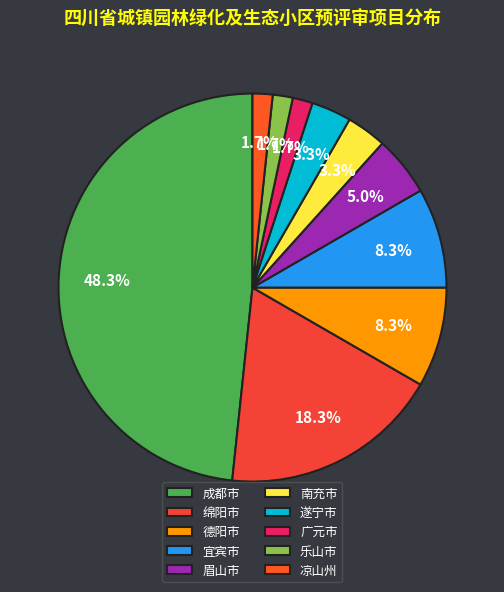

To the nearest percent, what portion does 广元市 represent?

2%